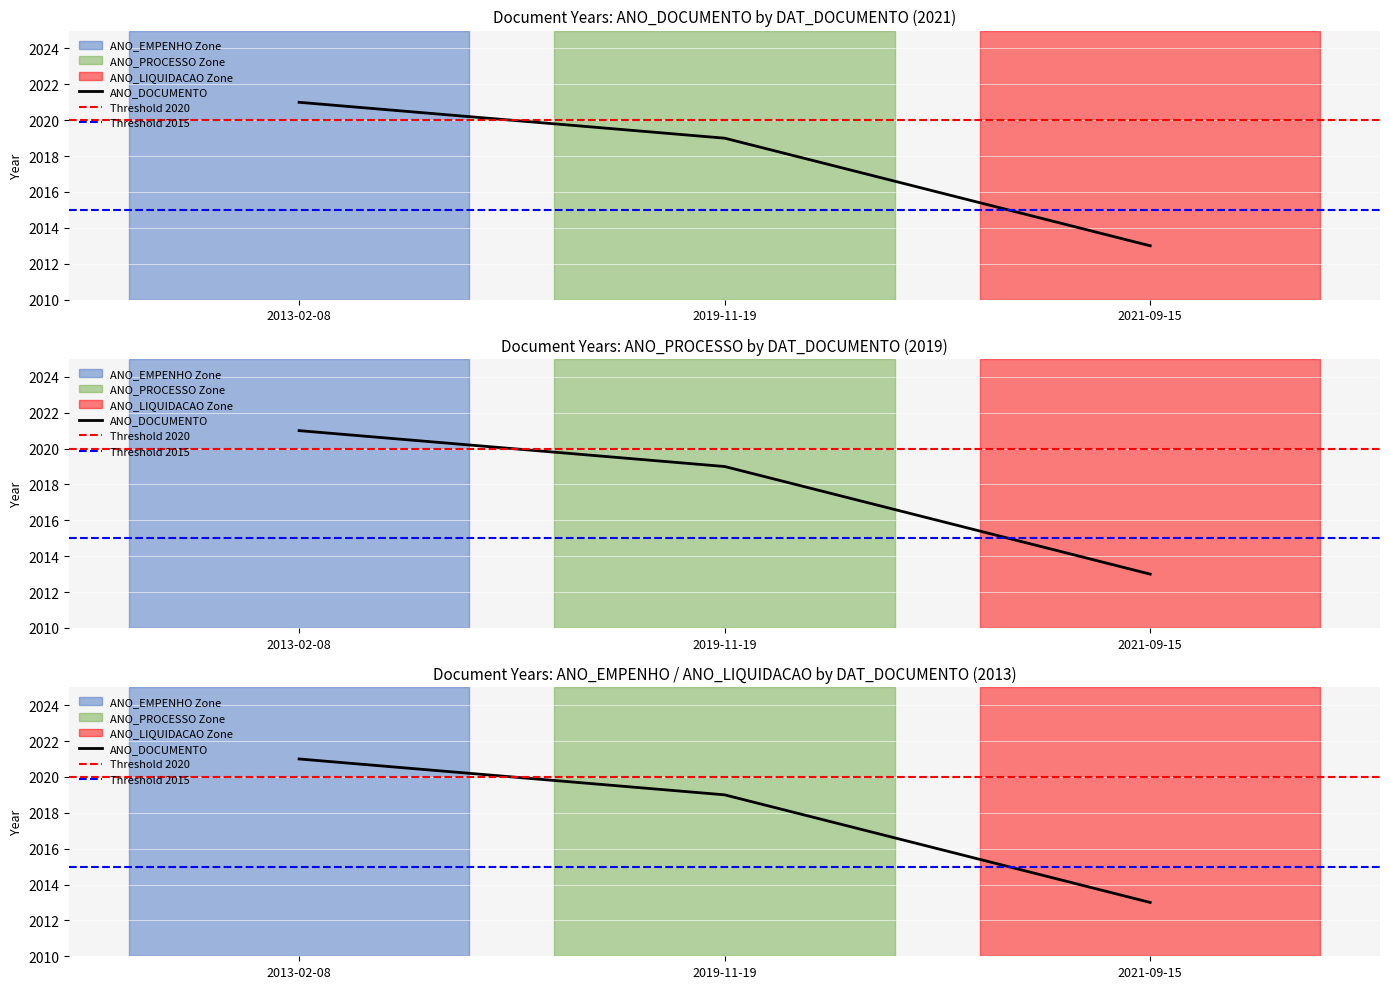

What is the difference between the maximum and second lowest values in the ANO_DOCUMENTO series?

2